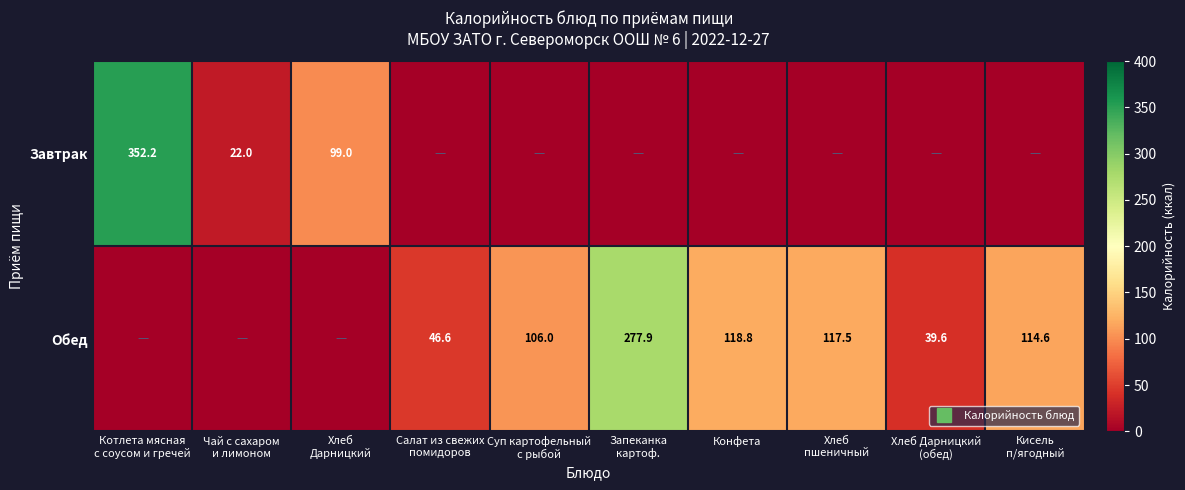

How many data points in Завтрак are above 0?

3